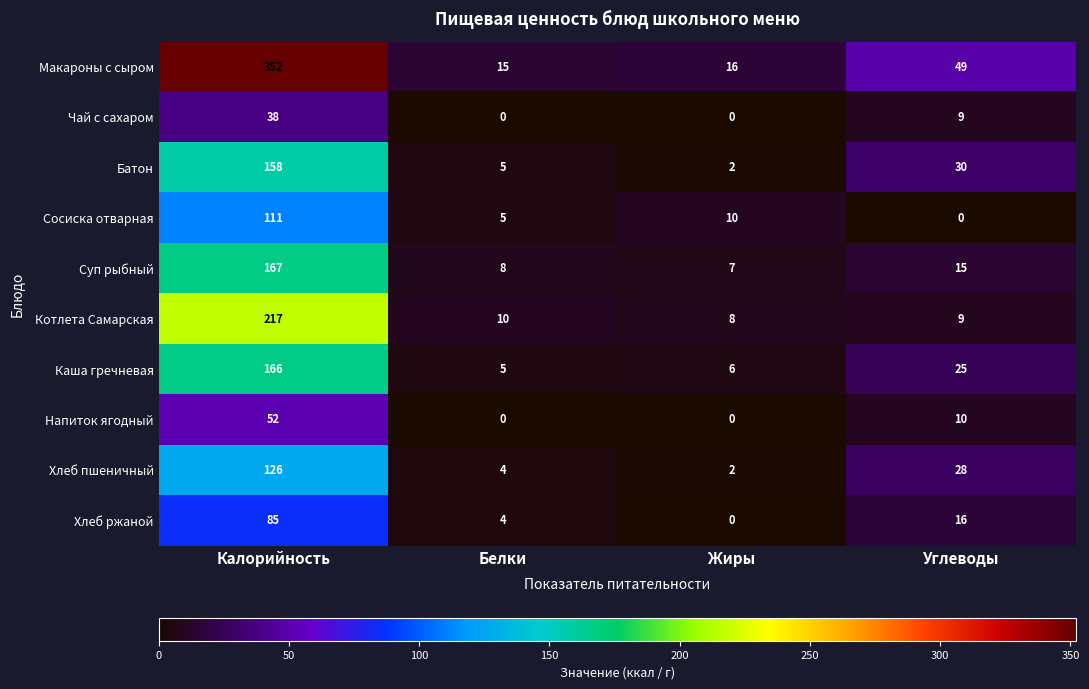

What is the total value across all series at Калорийность?

1472